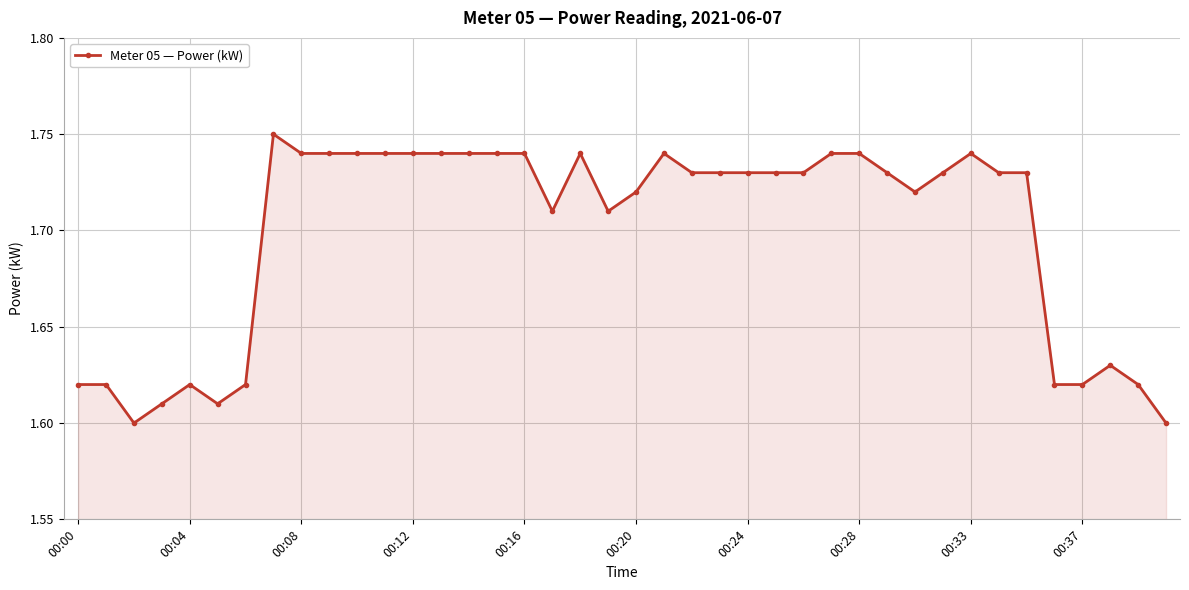

True or false: there are more than 0 points higher than both neighbors.

True